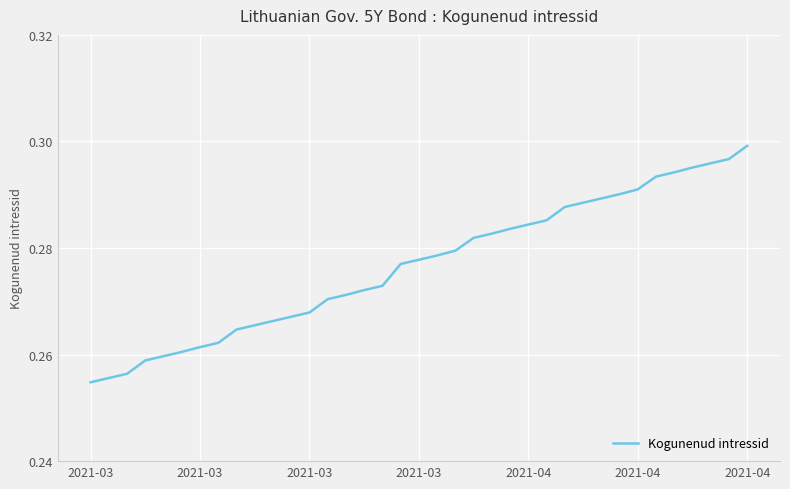

Reading right to left, extract all data points from this chart.

0.3	0.3	0.3	0.3	0.3	0.3	0.3	0.3	0.3	0.3	0.3	0.3	0.3	0.3	0.3	0.3	0.3	0.3	0.3	0.3	0.3	0.3	0.3	0.3	0.3	0.3	0.3	0.3	0.3	0.3	0.3	0.3	0.3	0.3	0.3	0.3	0.3